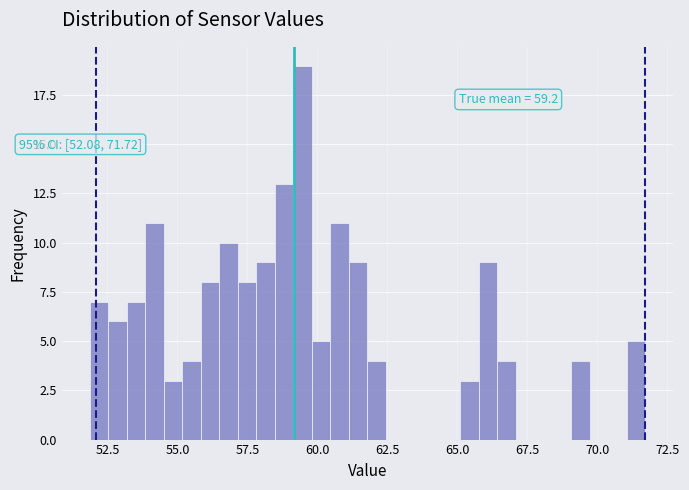

Around what value on the x-axis is the tallest bar? Give the approximate position of its centre, as read against the axis.

59.5